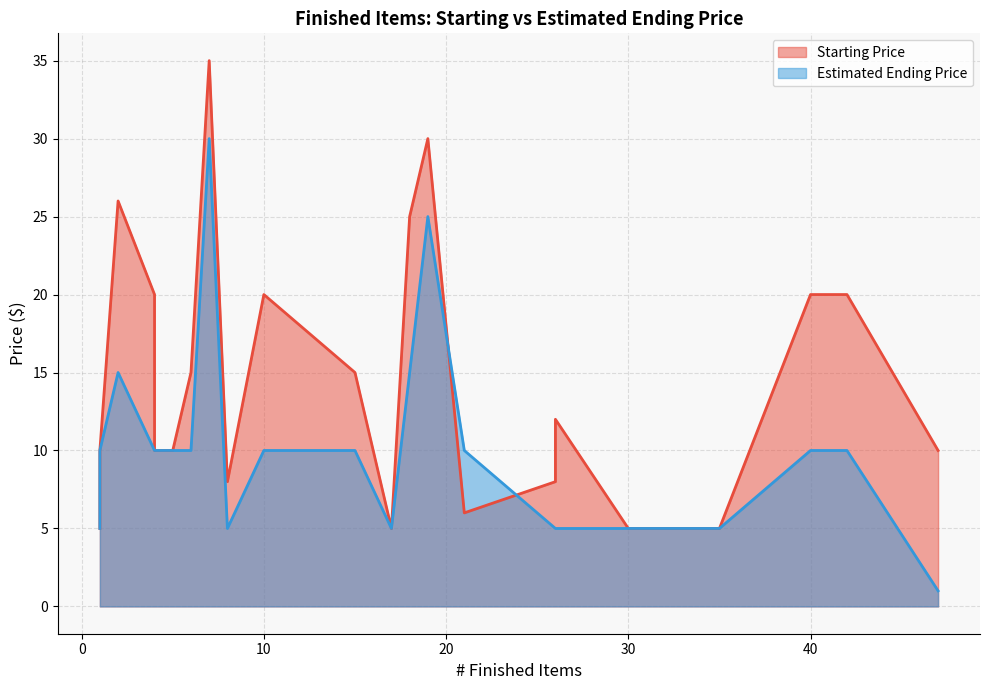

The value of Estimated Ending Price at 19 is 39. True or false?

False